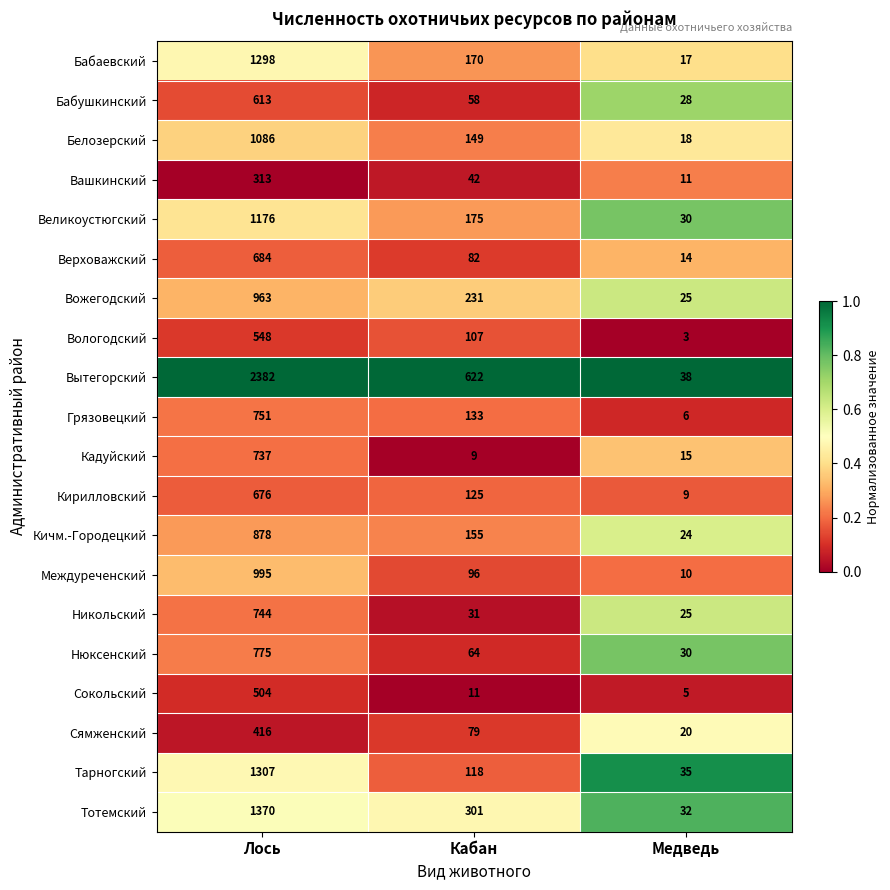

What is the difference between the maximum and minimum values in the Бабушкинский series?

585